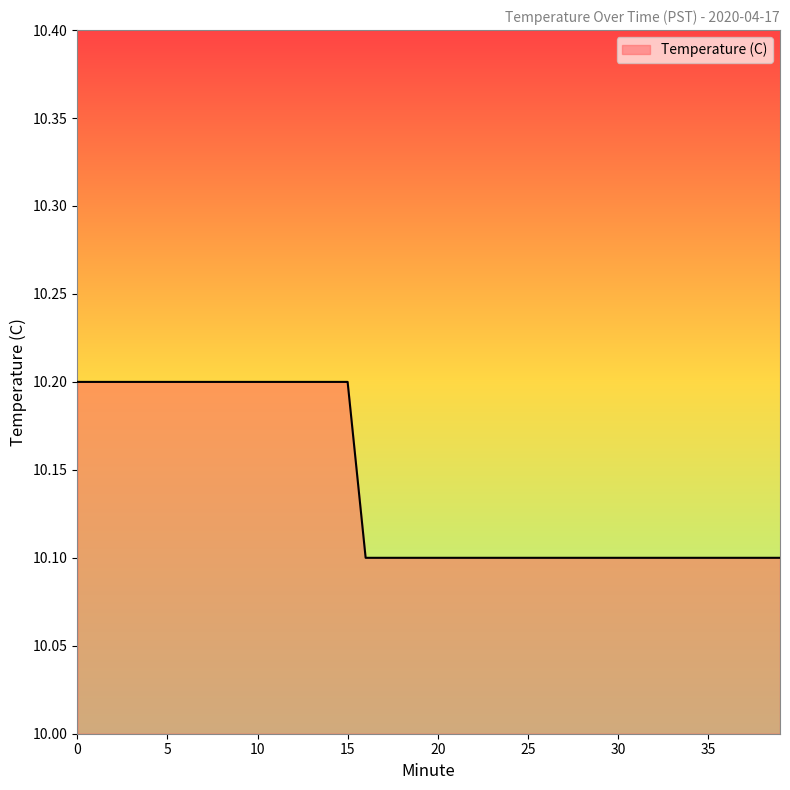

How many lines are shown in the chart?

1